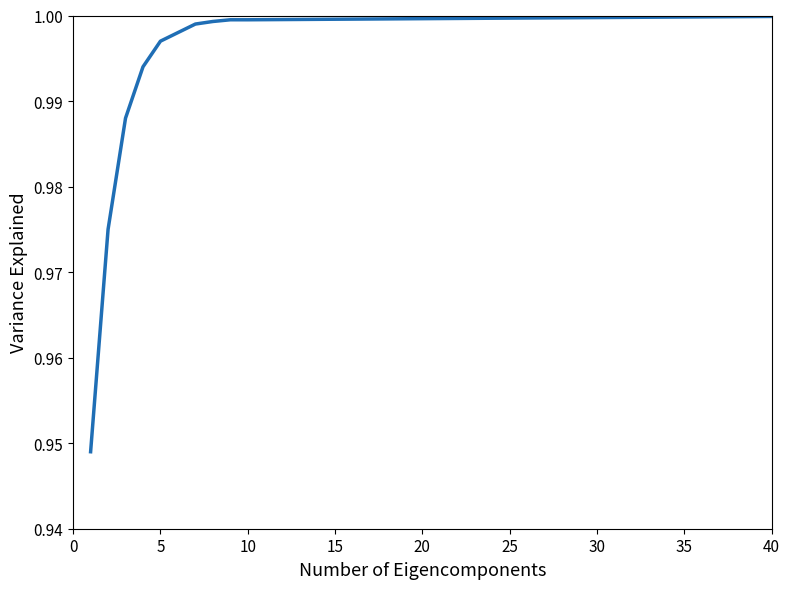

What is the value of the 15th point from the left?

1.0